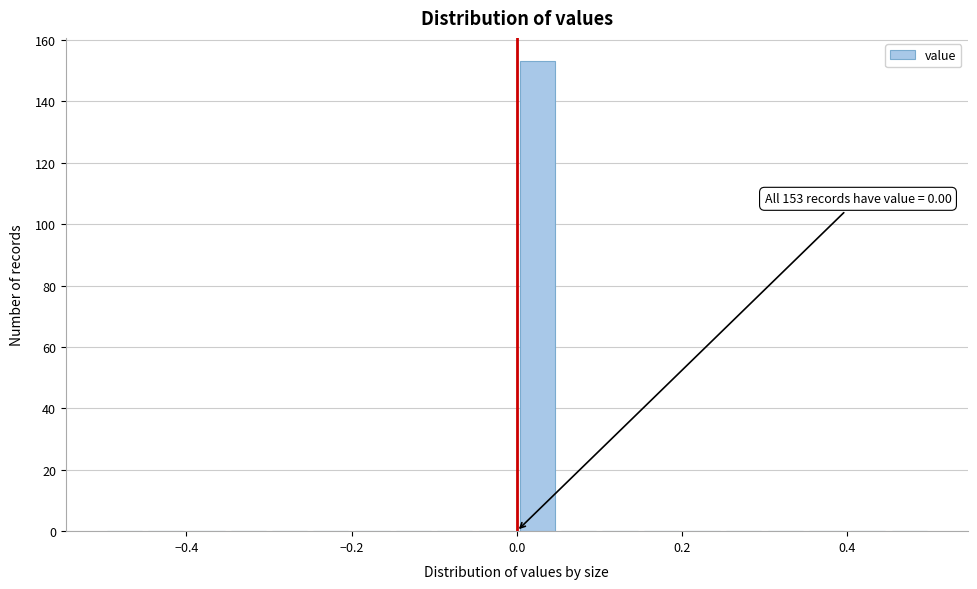

Around what value on the x-axis is the tallest bar? Give the approximate position of its centre, as read against the axis.

0.02